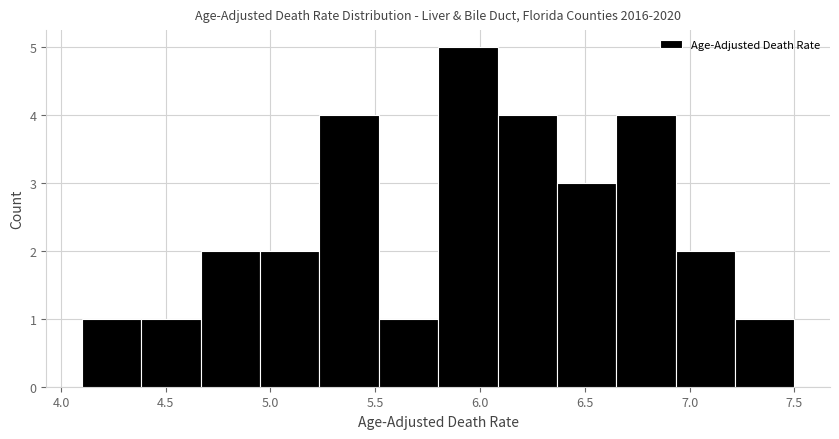

How tall is the bar that spans 7.20 to 7.50 on the x-axis? Neither the bar edges nor the heights are printed on the chart, so give them approximately, as read against the axes.

1